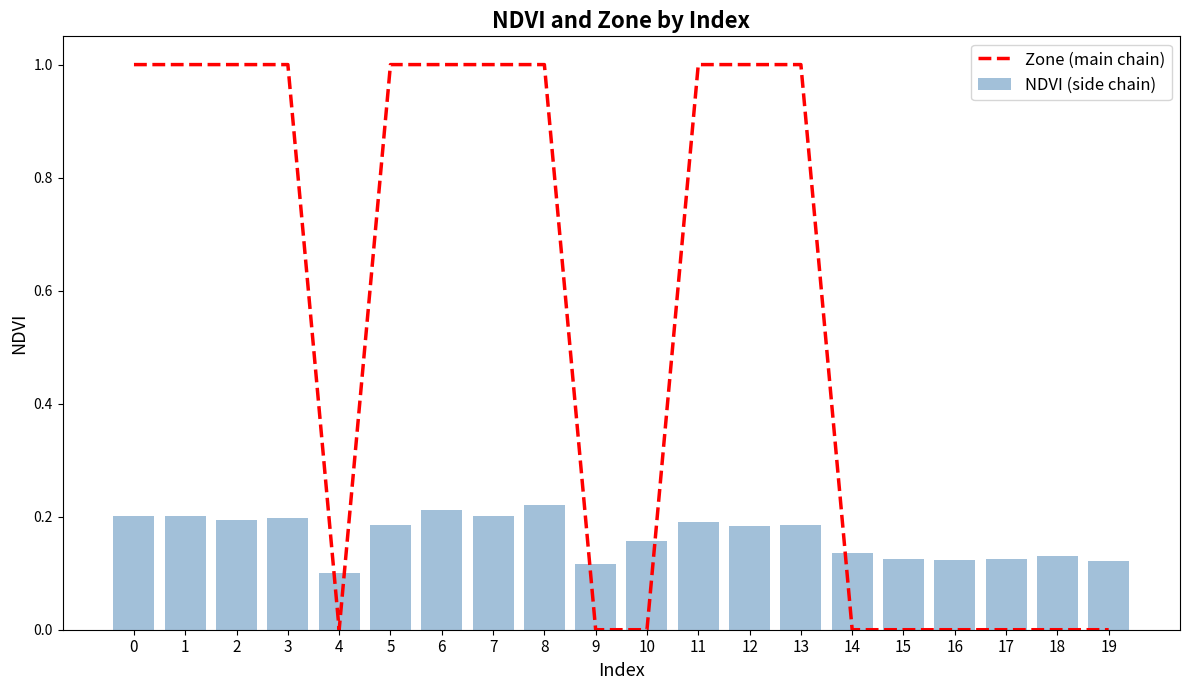

Between 7 and 18, which series saw the biggest shift?

Zone (main chain)